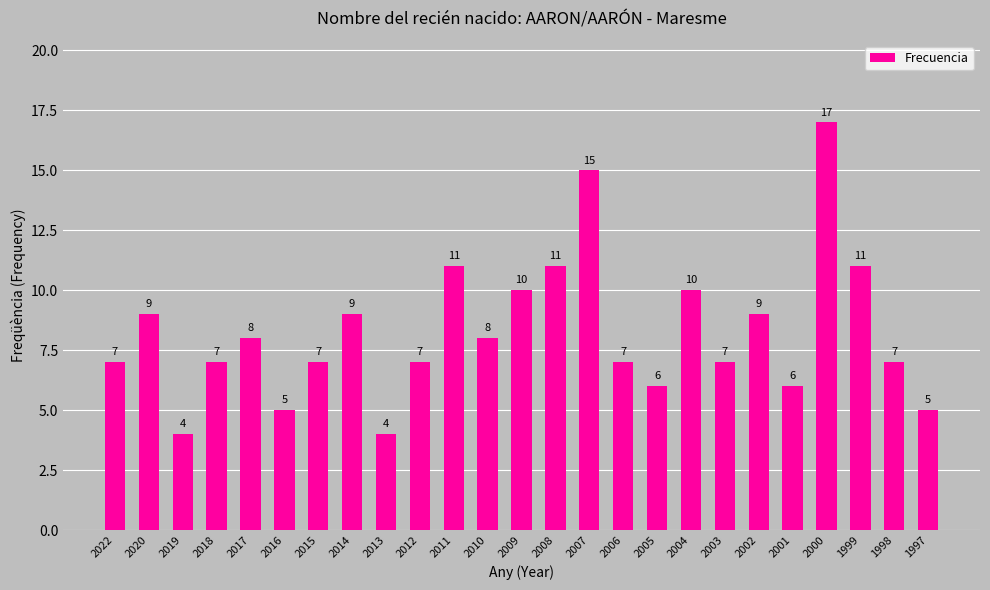

Approximately how many times larger is the value at 2010 compared to 2011?

0.7